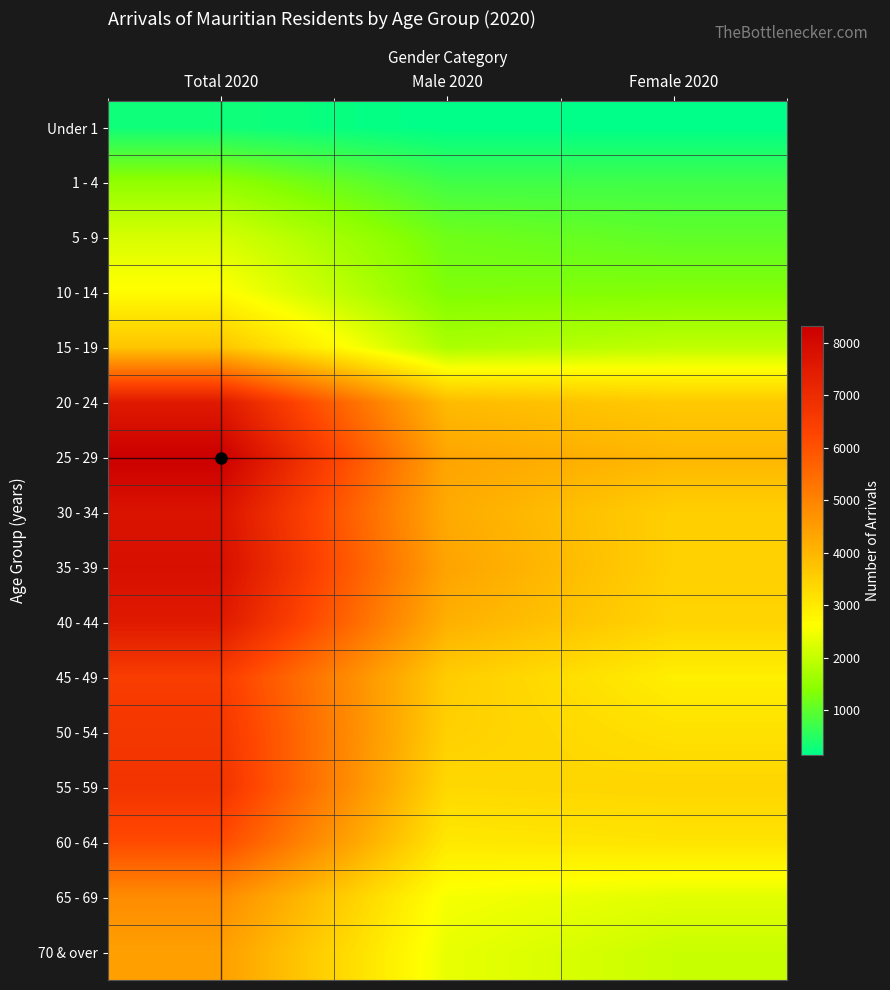

At which category is the sum across all series the highest?

Total 2020